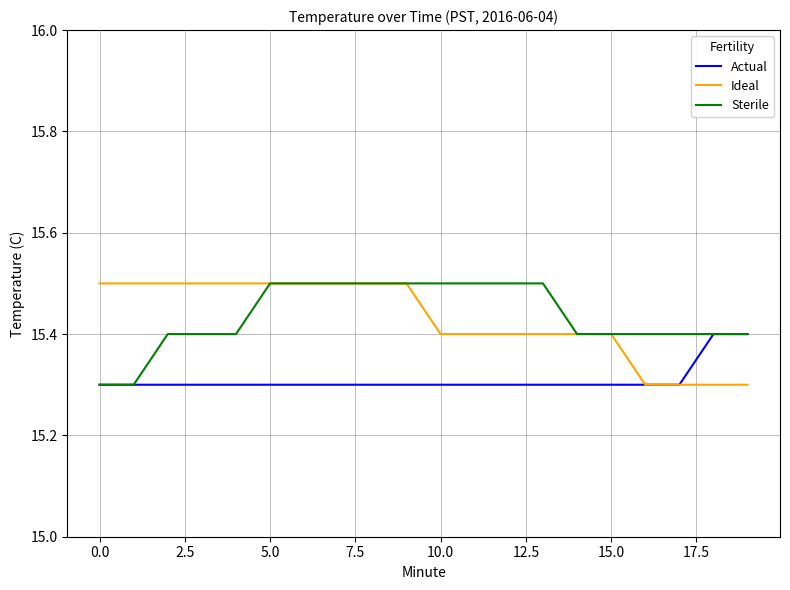

What is the highest value of the Sterile series?

15.5